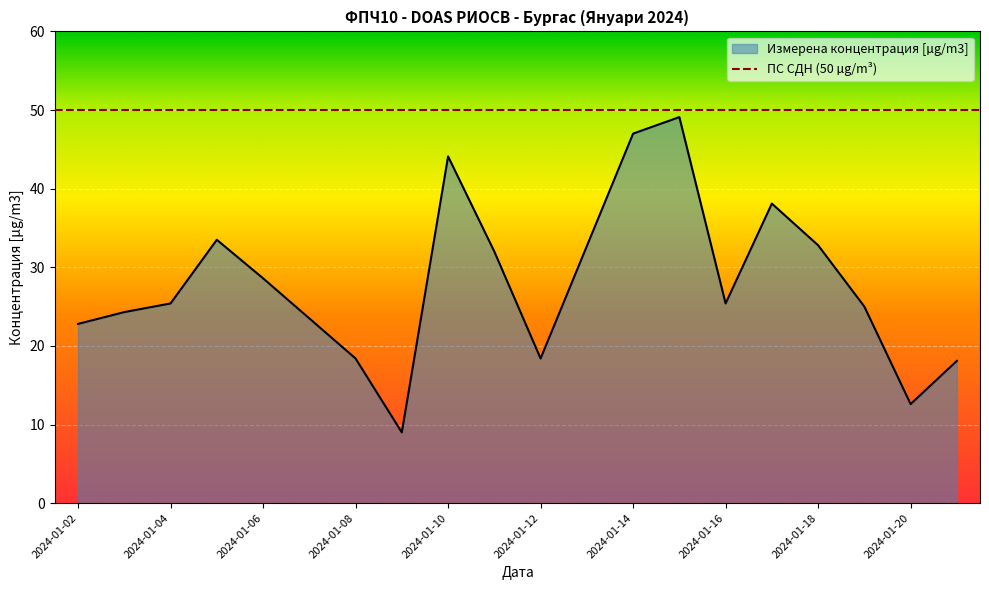

At which label does the data first exceed 25?

2024-01-04